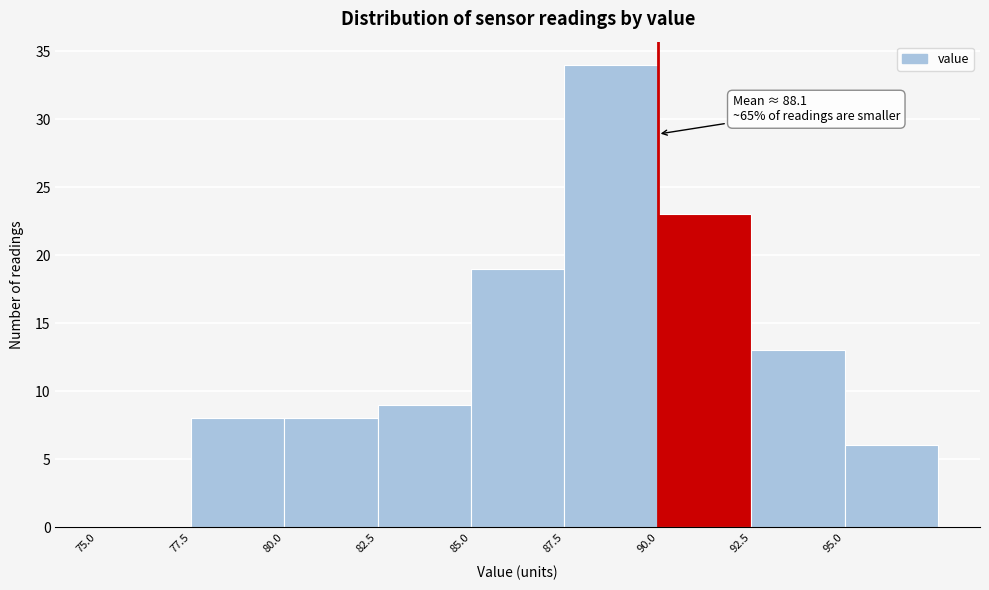

Over which range of the x-axis is the bar tallest?

87.5 to 90.0